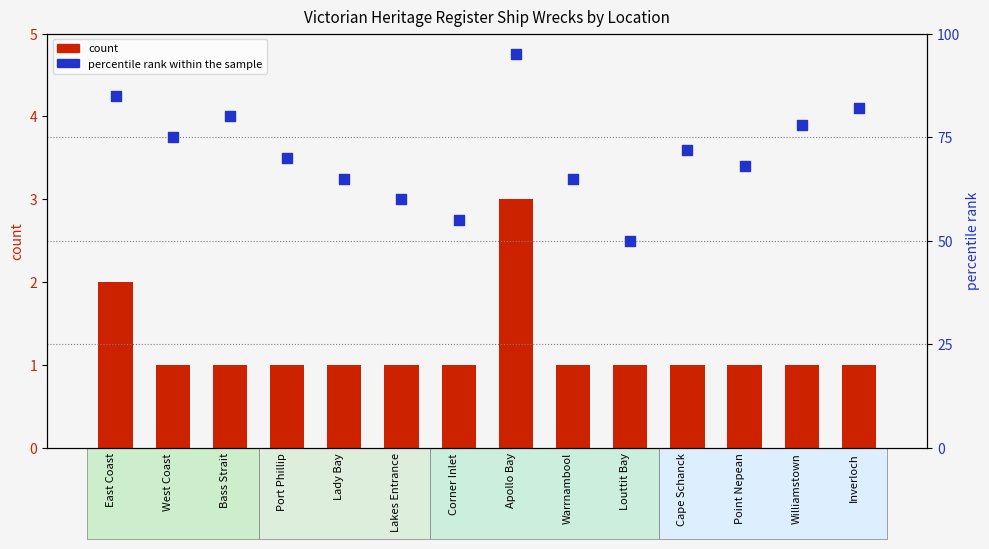

At which category is the sum across all series the highest?

Apollo Bay